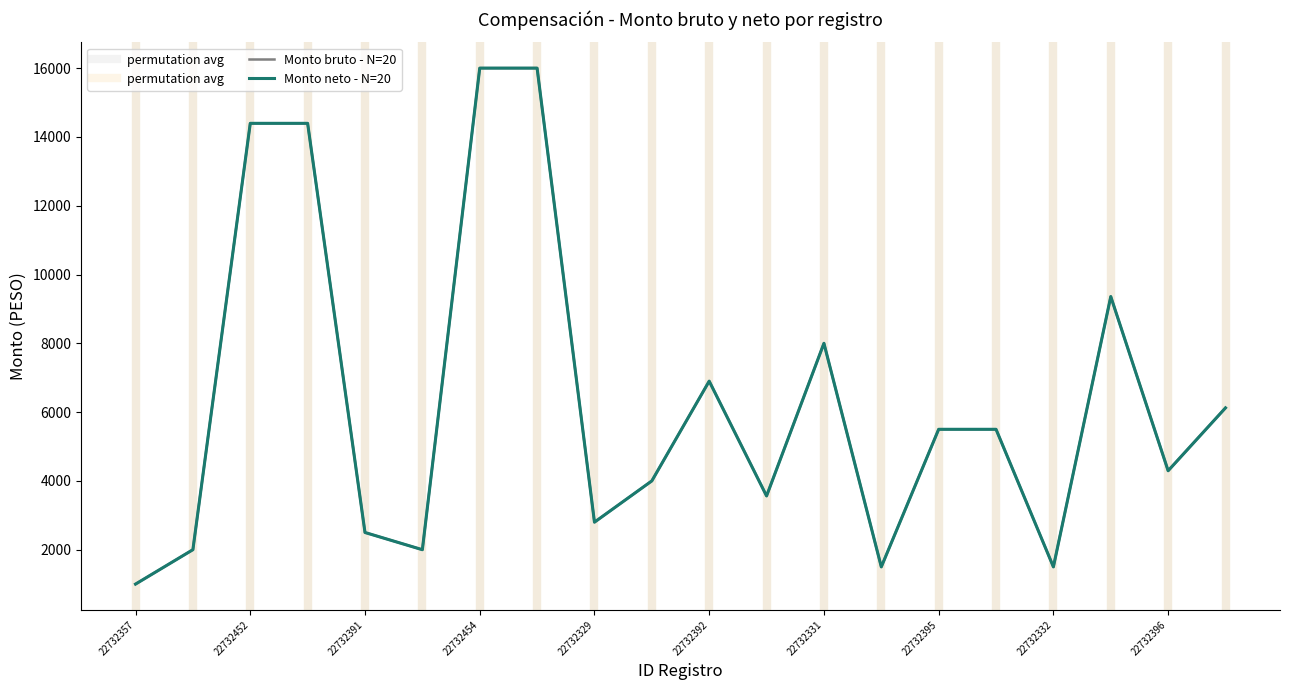

What is the sum of all Monto bruto values?

127329.6